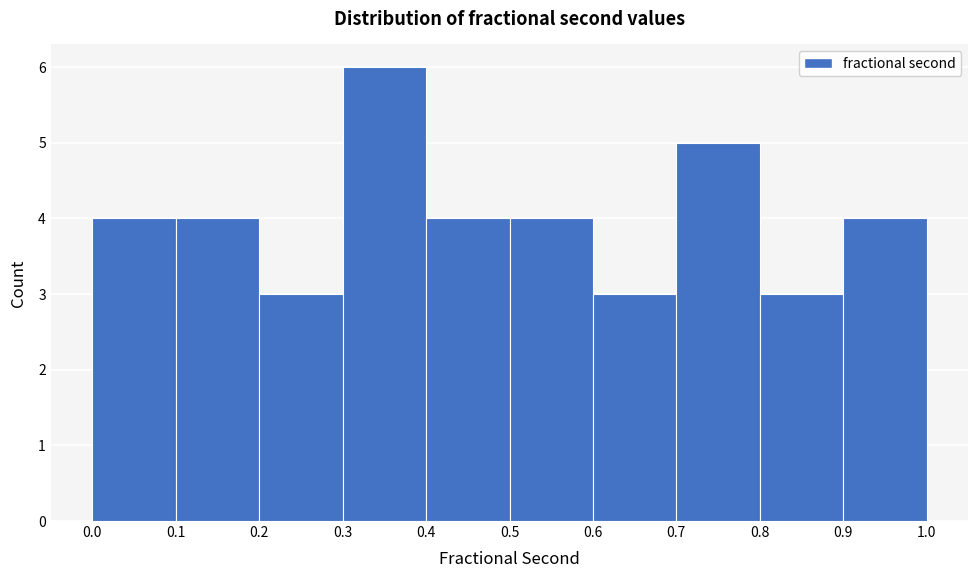

Over which range of the x-axis is the bar tallest?

0.3 to 0.4